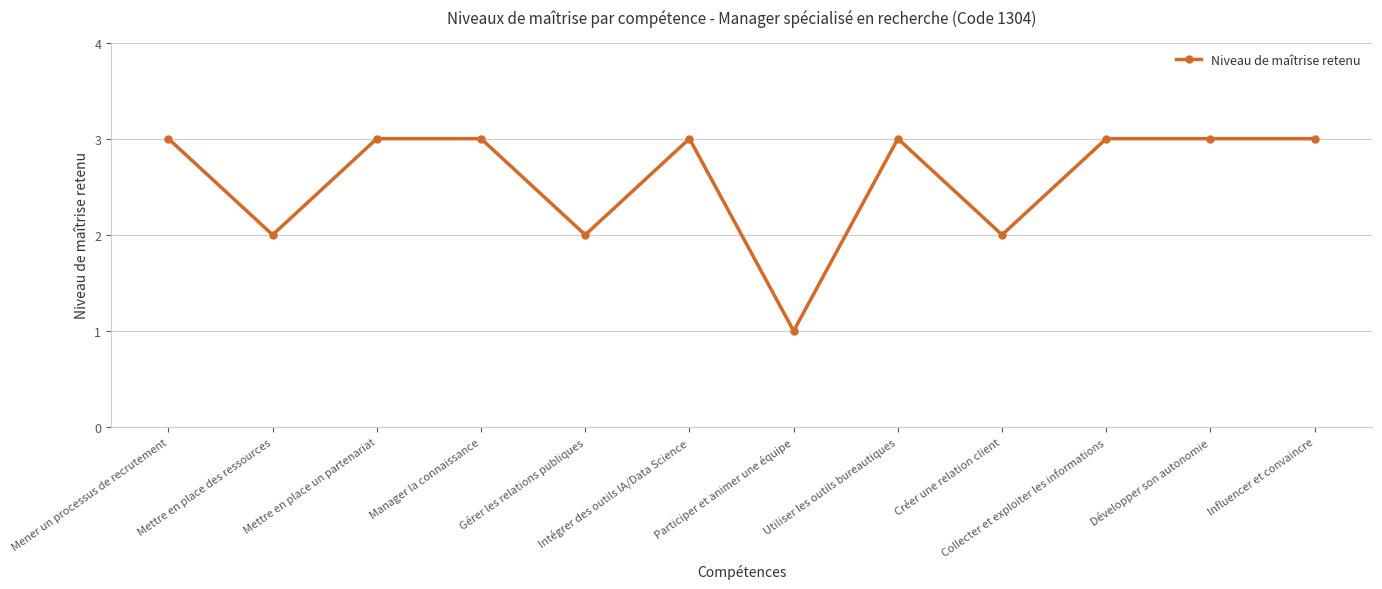

Is it true that the value at Mettre en place des ressources is 2?

True